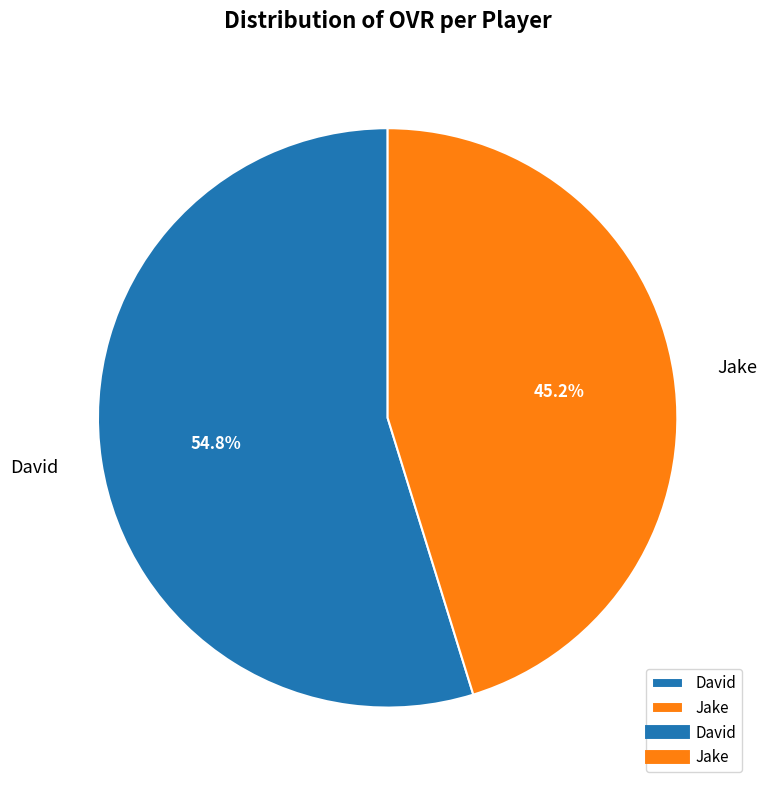

What is the ratio of the value at David to the value at Jake?

1.2